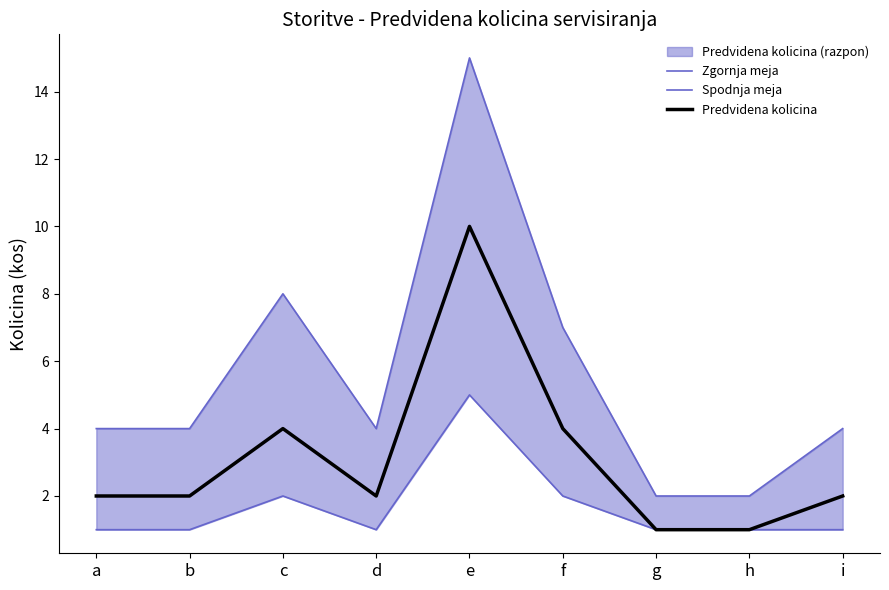

Reading left to right, what are all the values shown in this chart?

Zgornja meja: 4	4	8	4	15	7	2	2	4
Spodnja meja: 1	1	2	1	5	2	1	1	1
Predvidena kolicina: 2	2	4	2	10	4	1	1	2